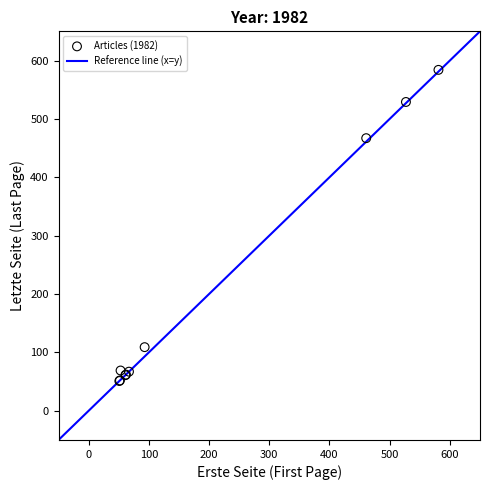

What Y value in the scatter plot is closest to 317?

467